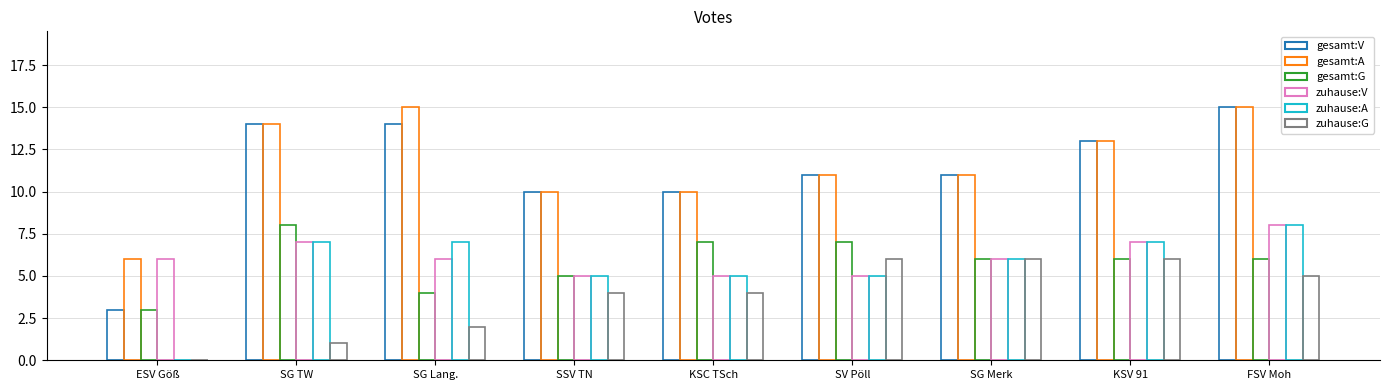

How many data points does each series have?

9